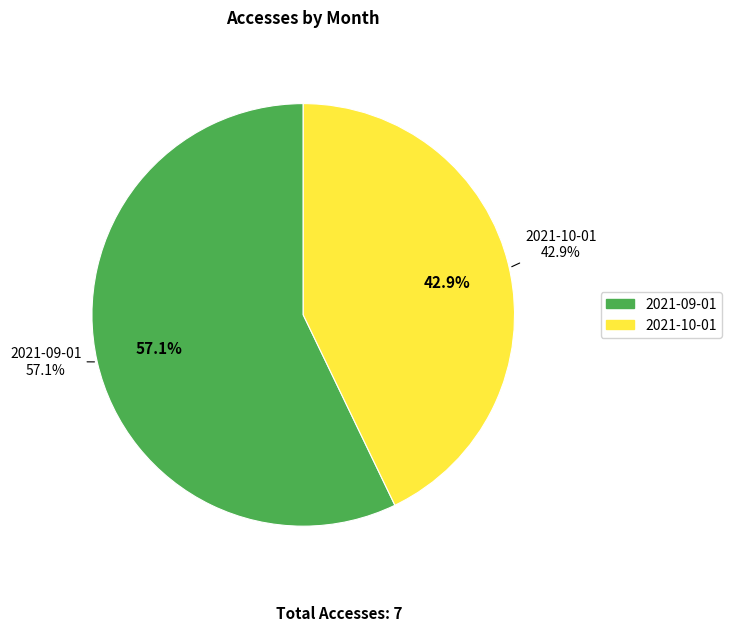

To the nearest percent, what is the average slice percentage?

50%